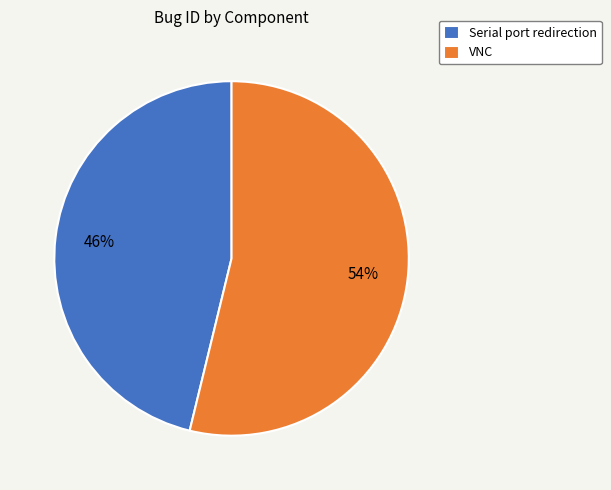

What is the largest slice in the pie chart?

VNC